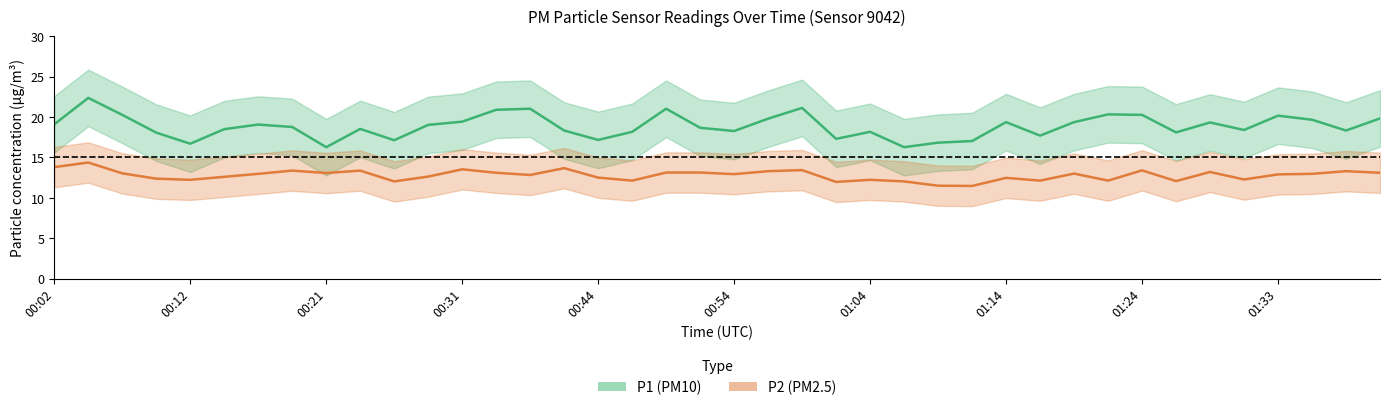

What is the minimum value shown in the chart?

11.5